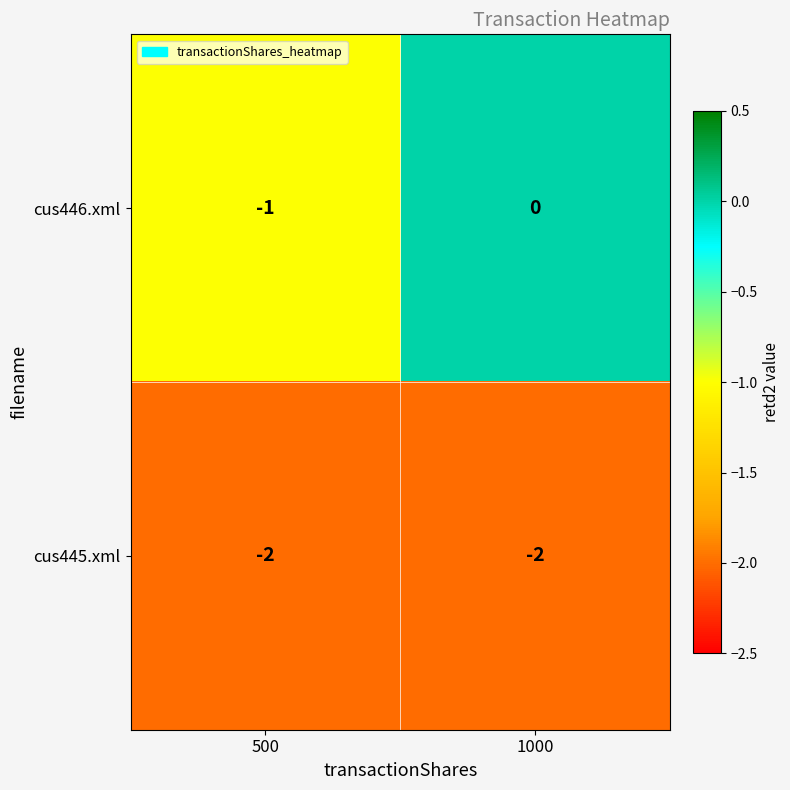

Reading right to left, what are all the values shown in this chart?

cus446.xml: 0	-1
cus445.xml: -2	-2